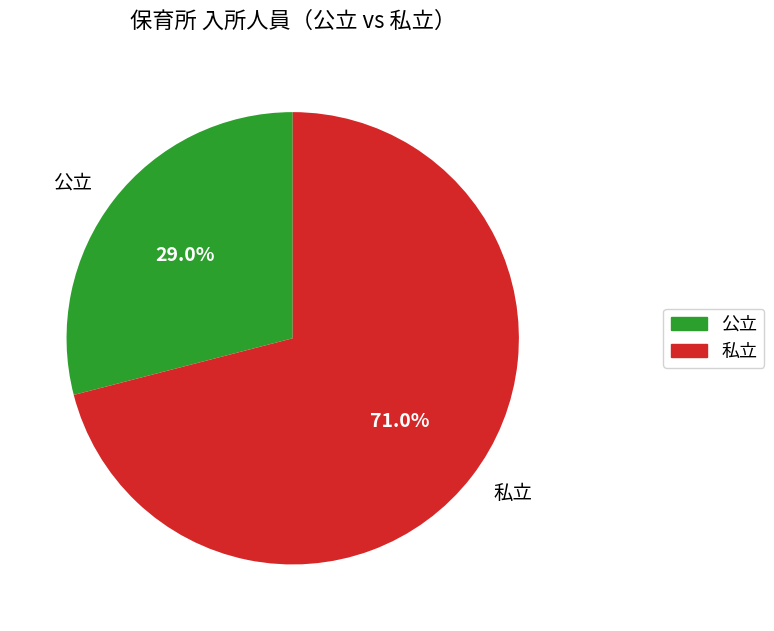

Combined, what portion of the pie is 私立 and 公立?

100.0%